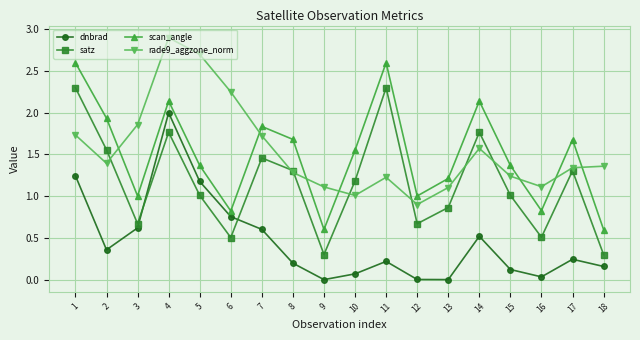

What is the difference between the highest and lowest values at 4?

1.1